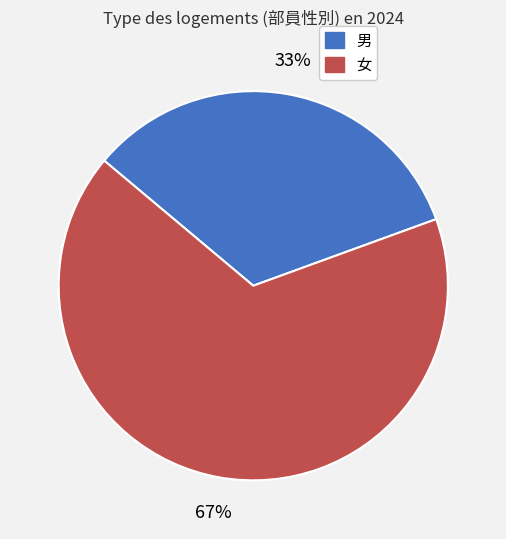

The 男 slice represents 27% of the pie. True or false?

False